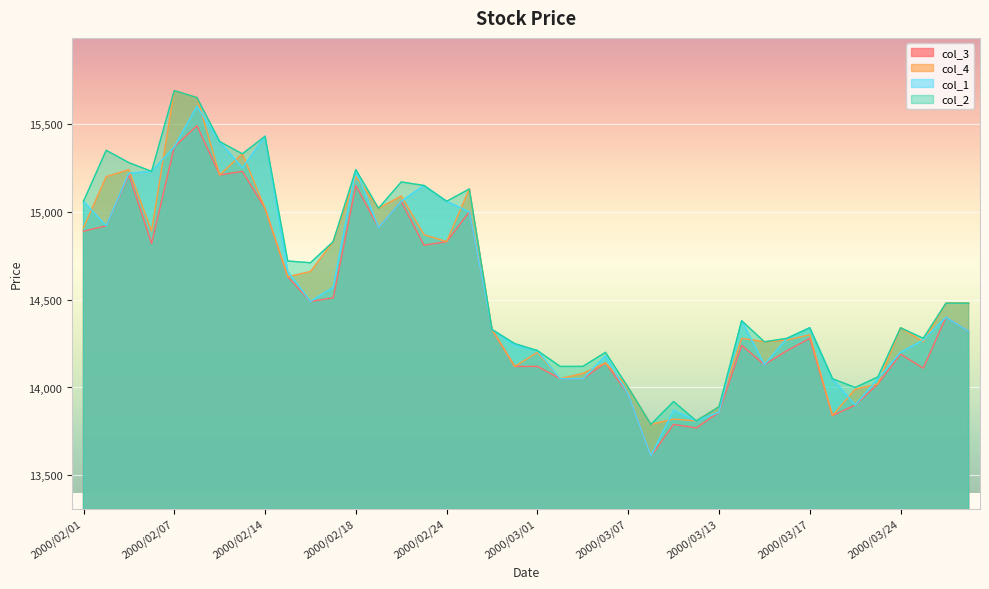

At which category does the chart reach its minimum across all series?

2000/03/08